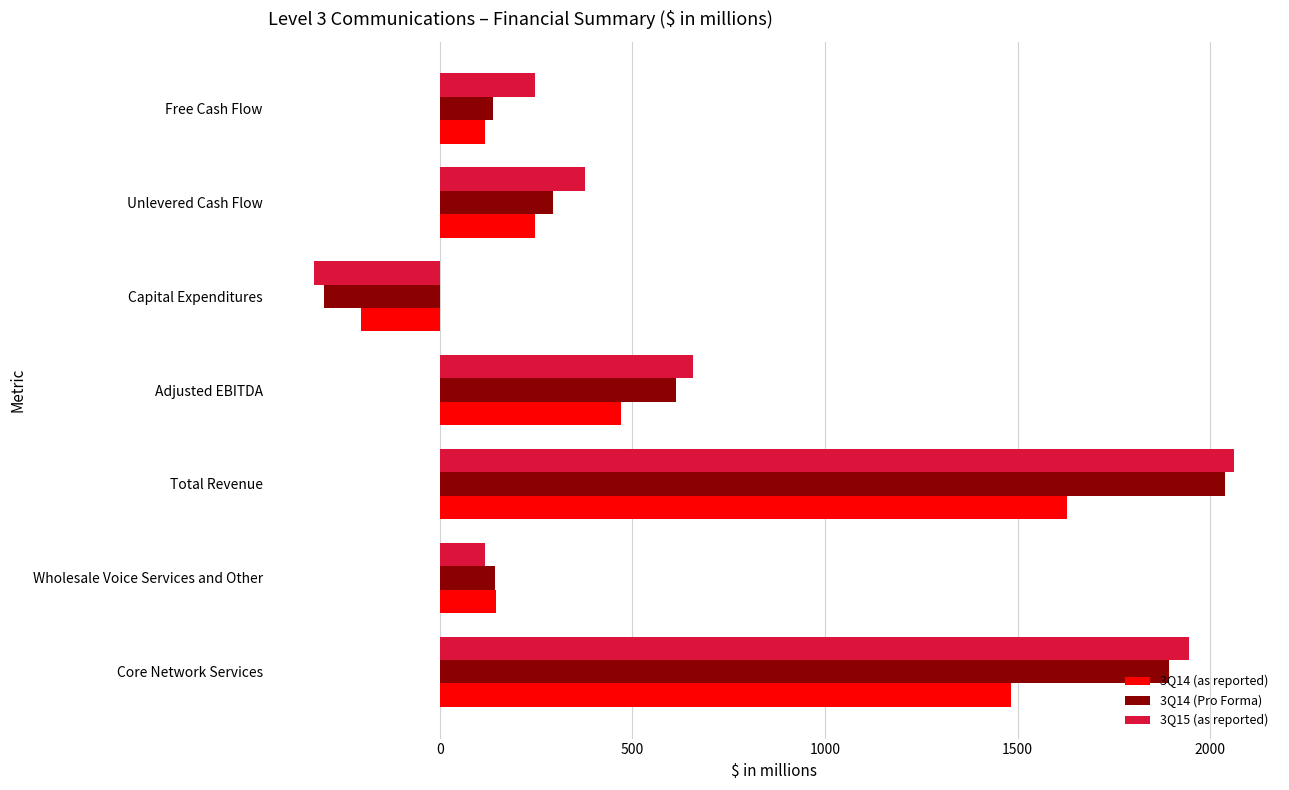

What is the minimum value shown in the chart?

-328